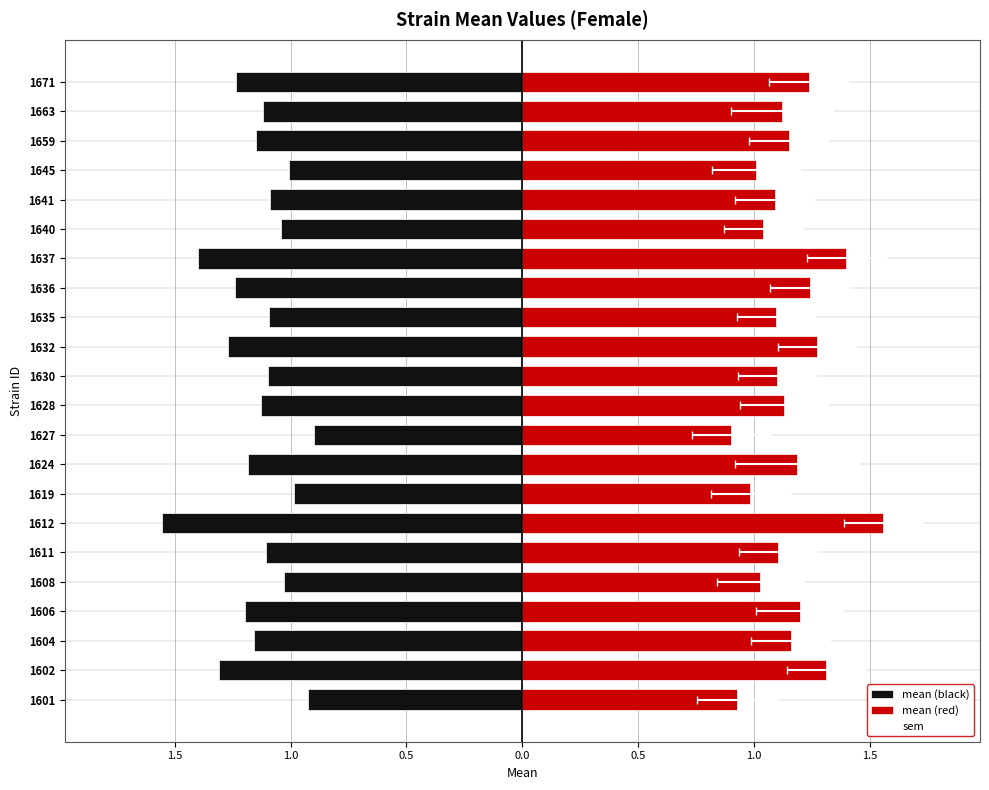

Read the mean (red) value at 1671.

1.2